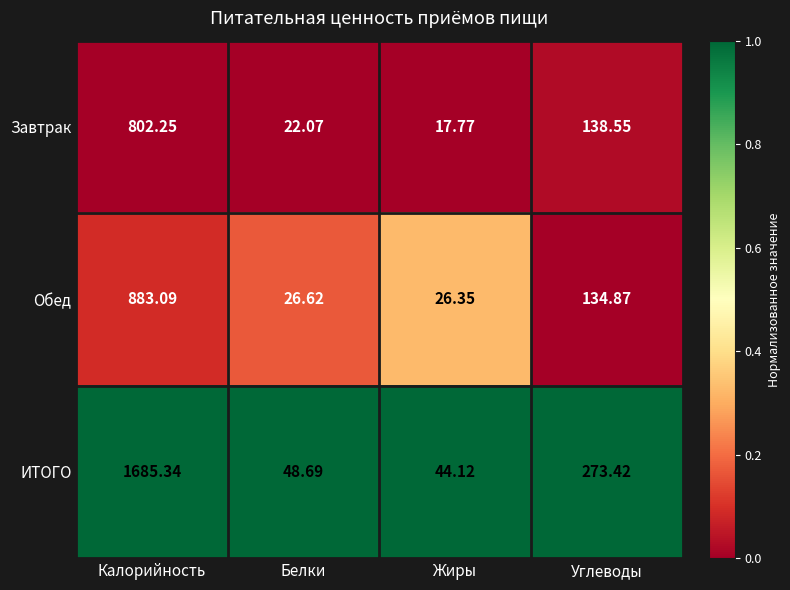

Rank the categories by Обед value from highest to lowest.

Калорийность, Углеводы, Белки, Жиры